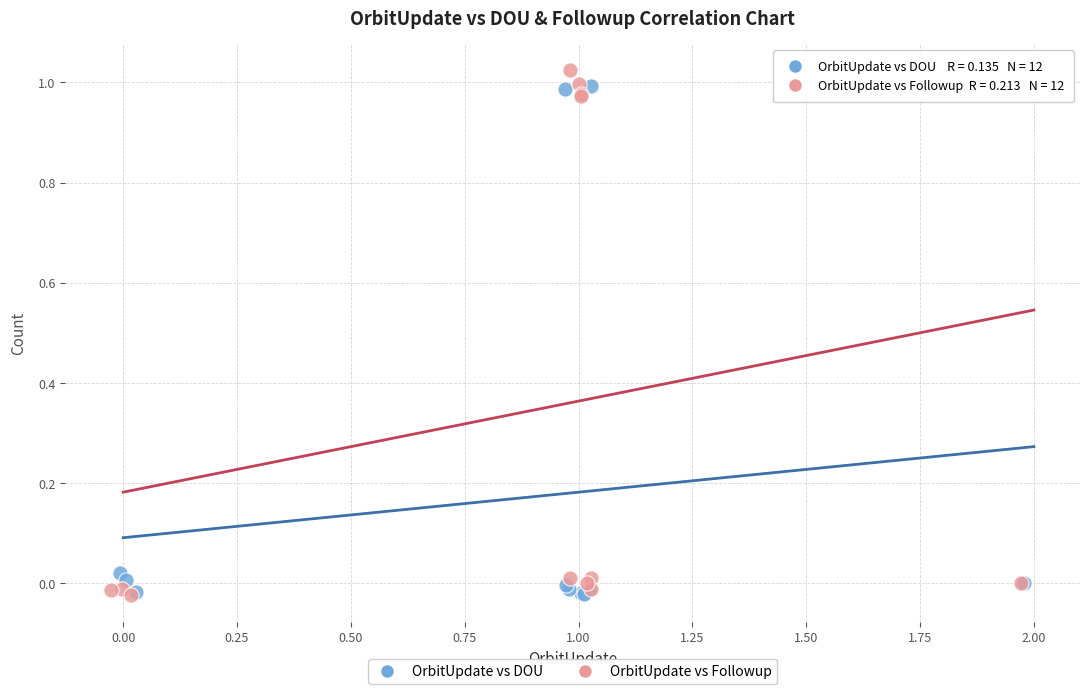

What are all the series names shown in the legend?

OrbitUpdate vs DOU, OrbitUpdate vs Followup